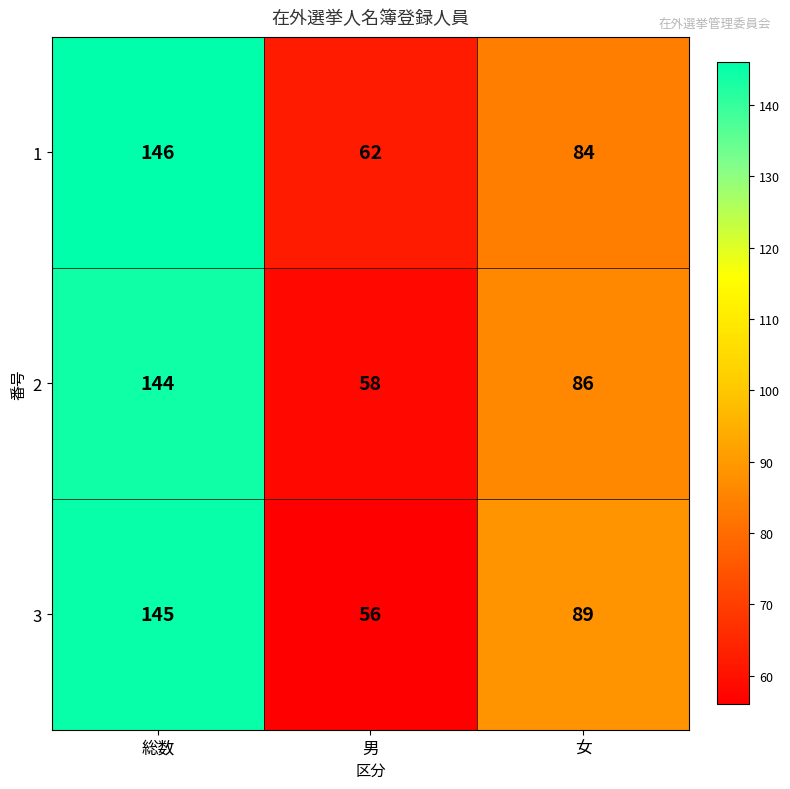

True or false: 2 has a value of 144 at 総数.

True